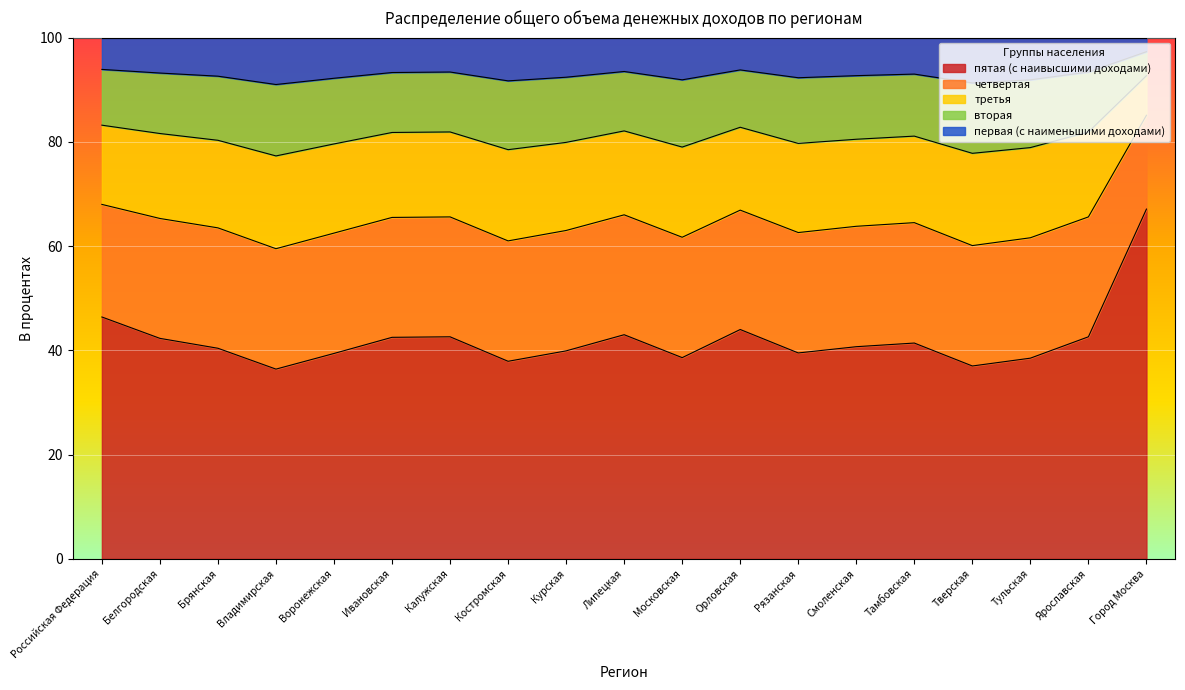

Does the chart display data point markers on the line(s)?

No